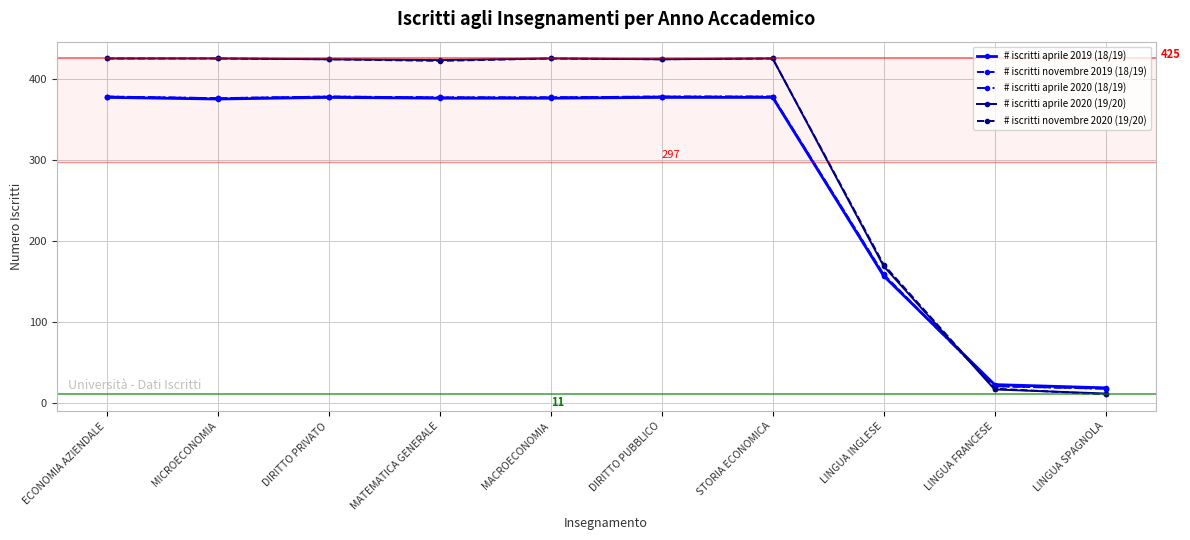

True or false: # iscritti novembre 2020 (19/20) has more than 0 points higher than both neighbors.

True